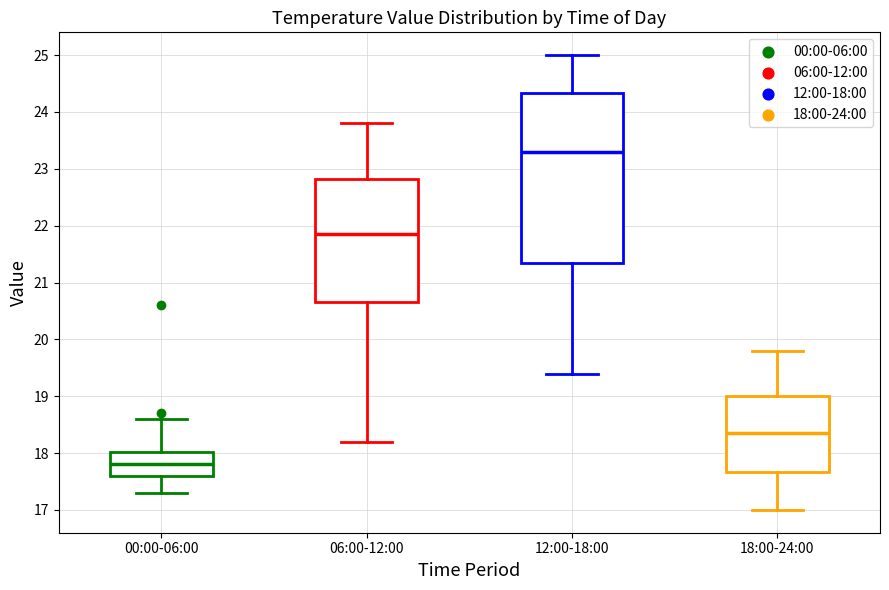

Reading left to right, transcribe this box plot: for each box, give where its median line is, the range the box spans, and where its two whiskers end, as read against the y-axis. The values are not printed on the chart, so give them approximately, as read against the axis.

00:00-06:00: median 17.8, box 17.6 to 18.0, whiskers 17.3 to 18.6
06:00-12:00: median 21.9, box 20.7 to 22.8, whiskers 18.2 to 23.8
12:00-18:00: median 23.3, box 21.4 to 24.3, whiskers 19.4 to 25.0
18:00-24:00: median 18.4, box 17.7 to 19.0, whiskers 17.0 to 19.8